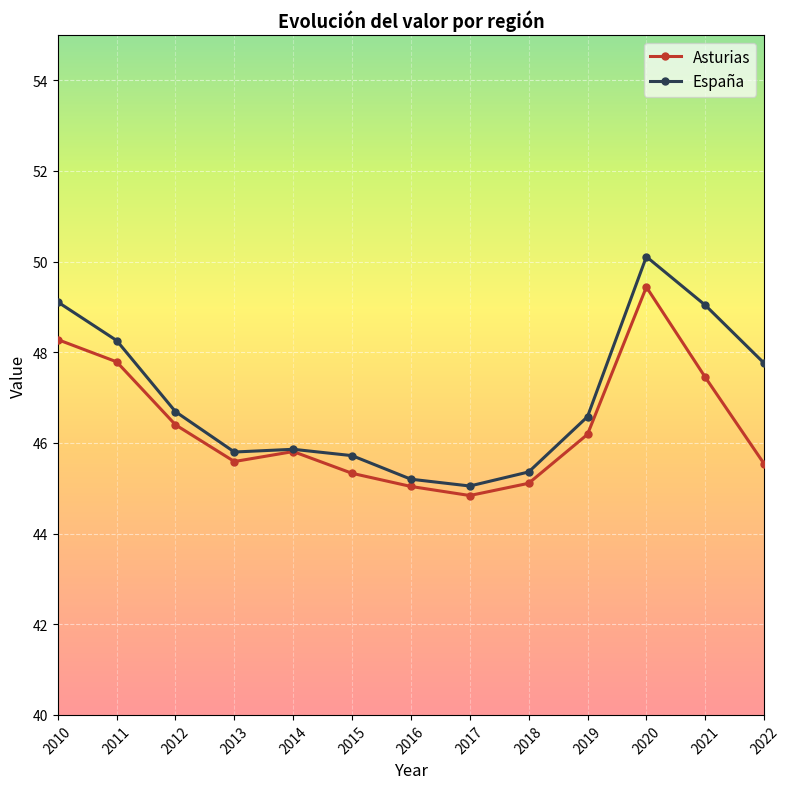

At which category is the sum across all series the highest?

2020